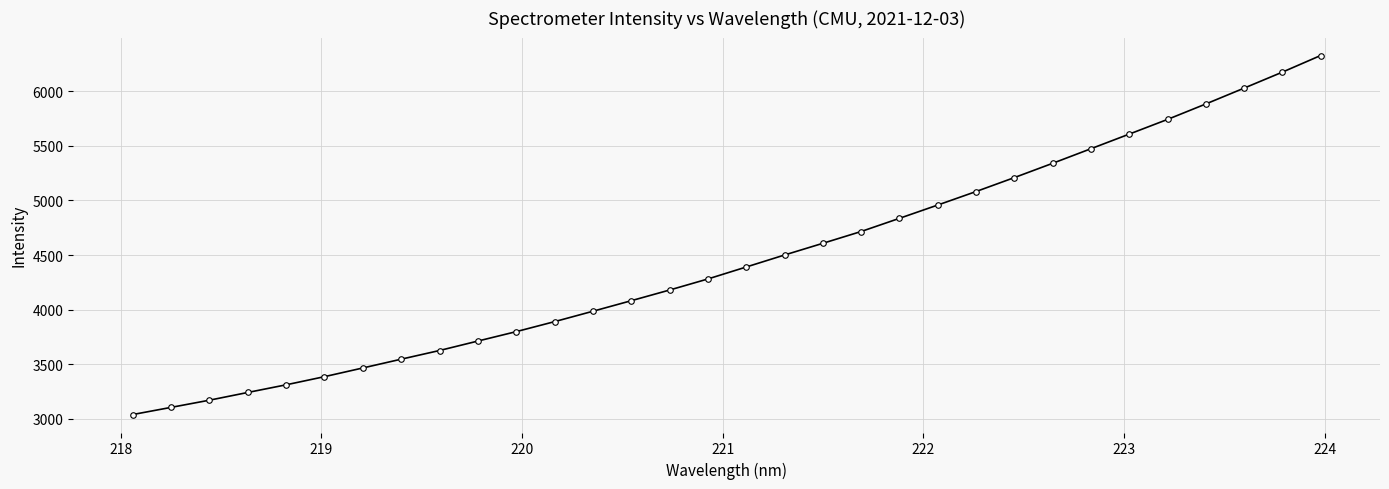

What is the value of the 2nd point from the left?

3105.5